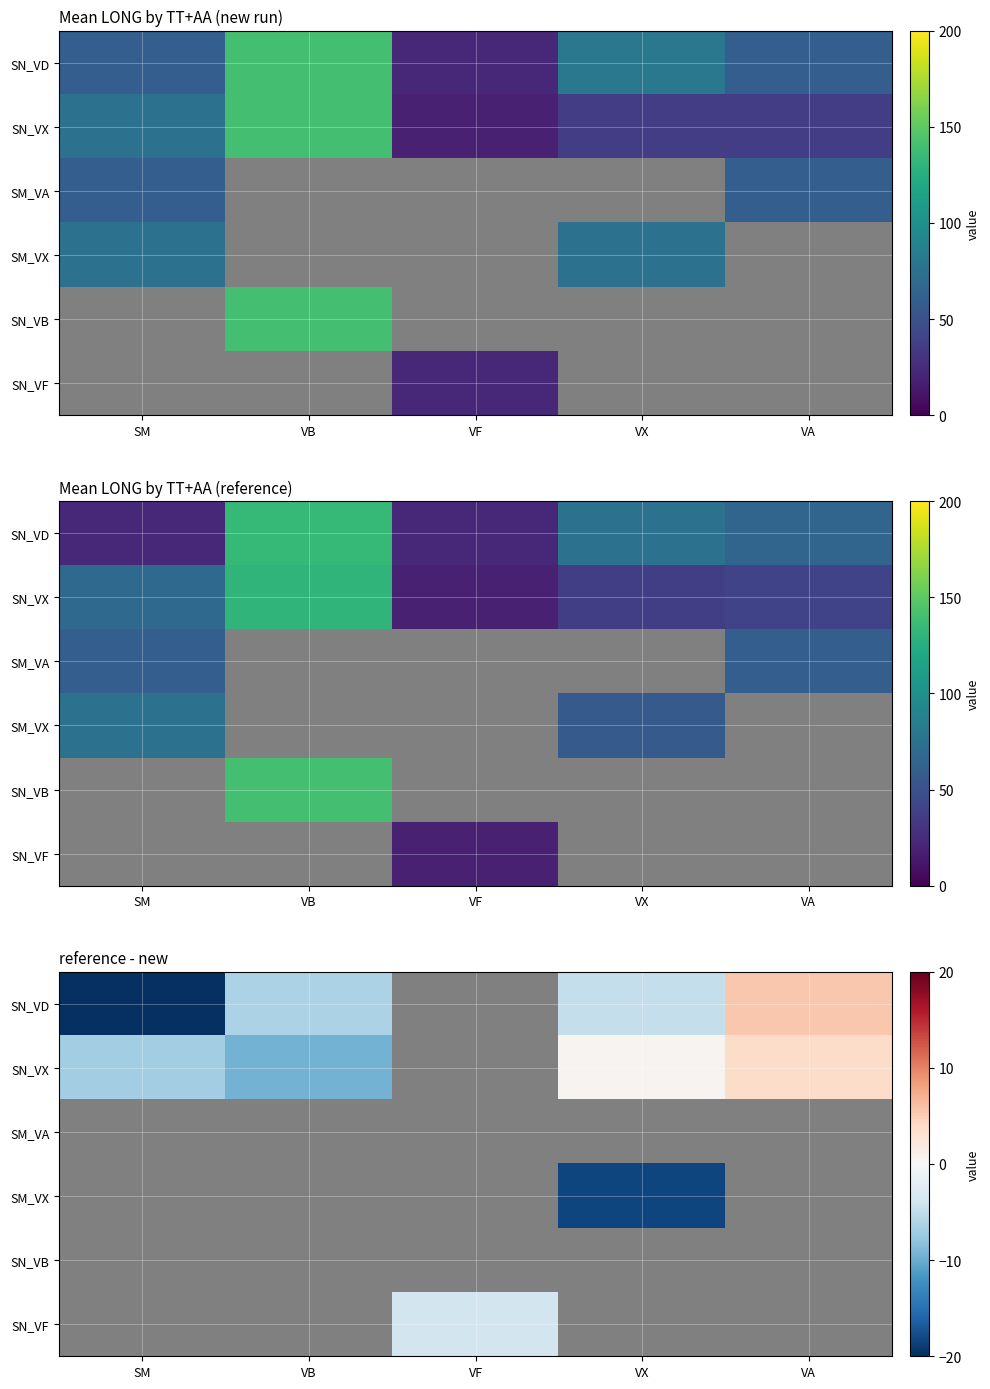

At how many categories does at least one series exceed -5?

3